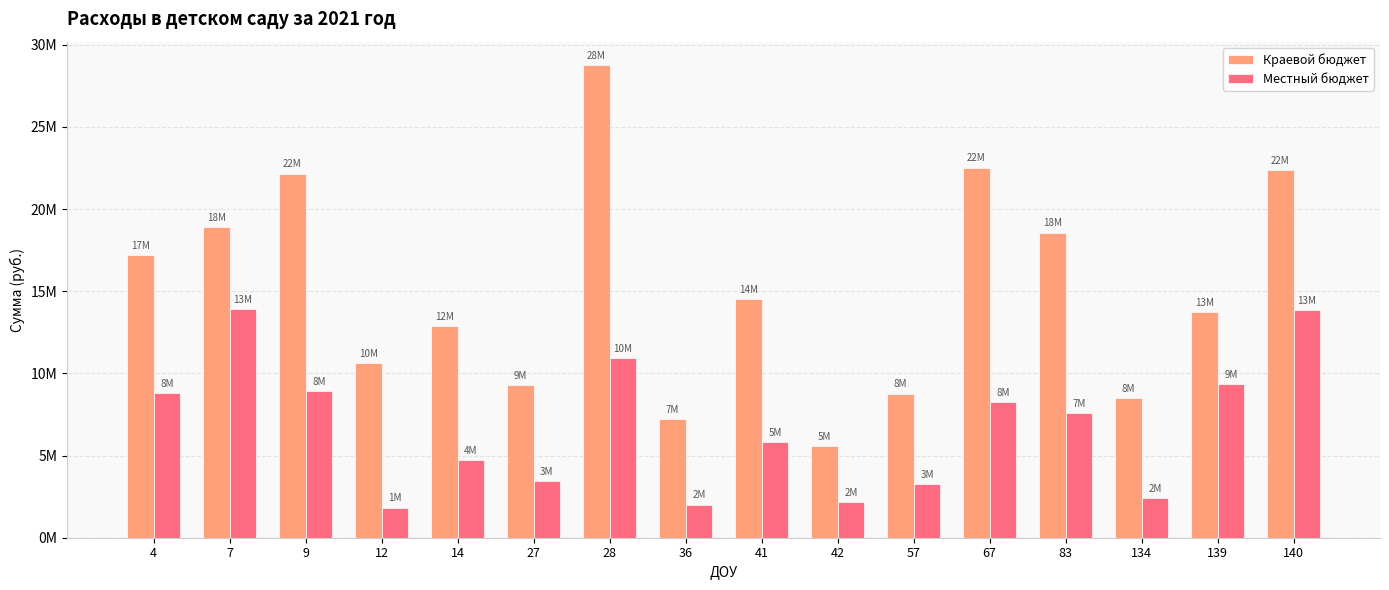

What are all the series names shown in the legend?

Краевой бюджет, Местный бюджет